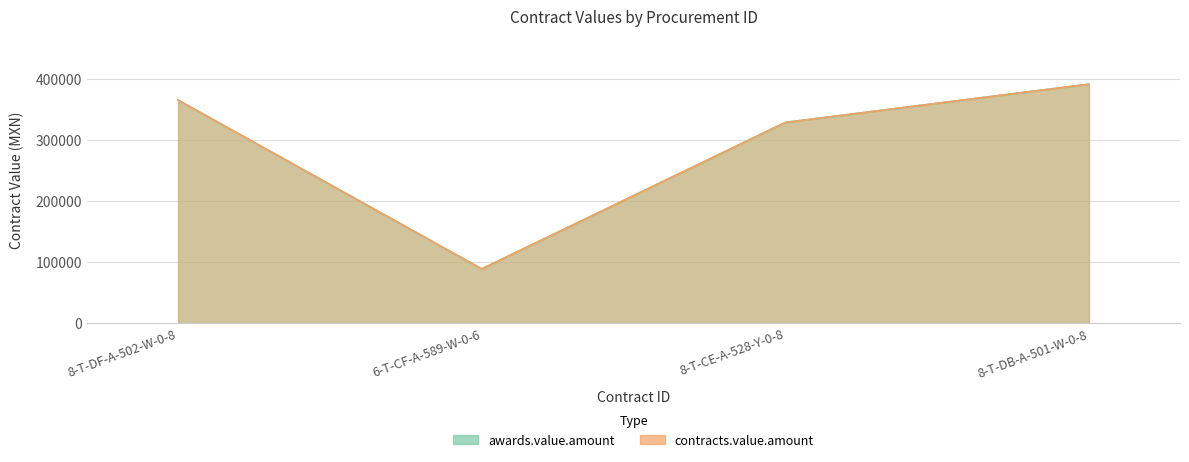

What are all the series names shown in the legend?

awards.value.amount, contracts.value.amount